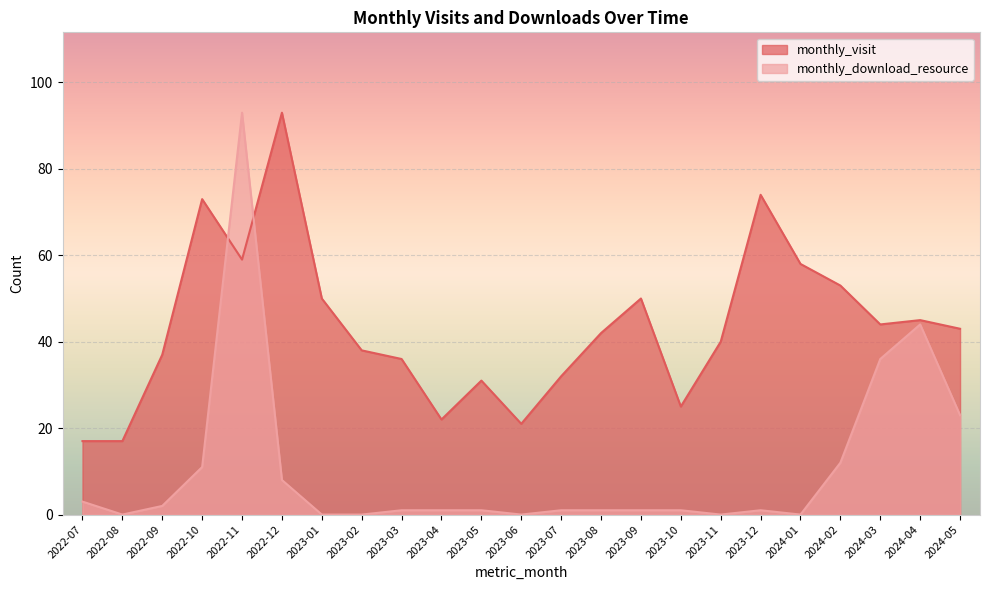

List the series in order of their overall mean, highest first.

monthly_visit, monthly_download_resource